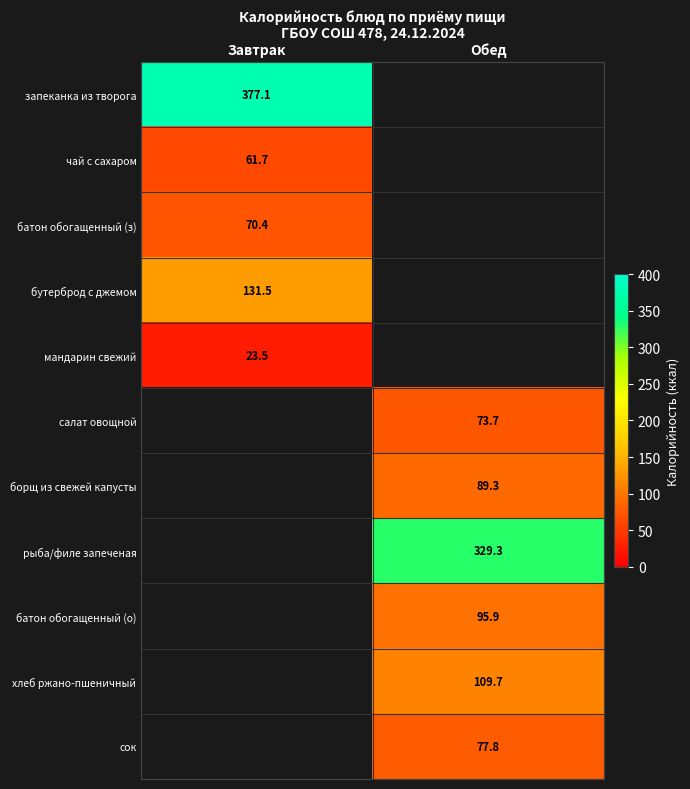

At how many categories does at least one series exceed 185?

2